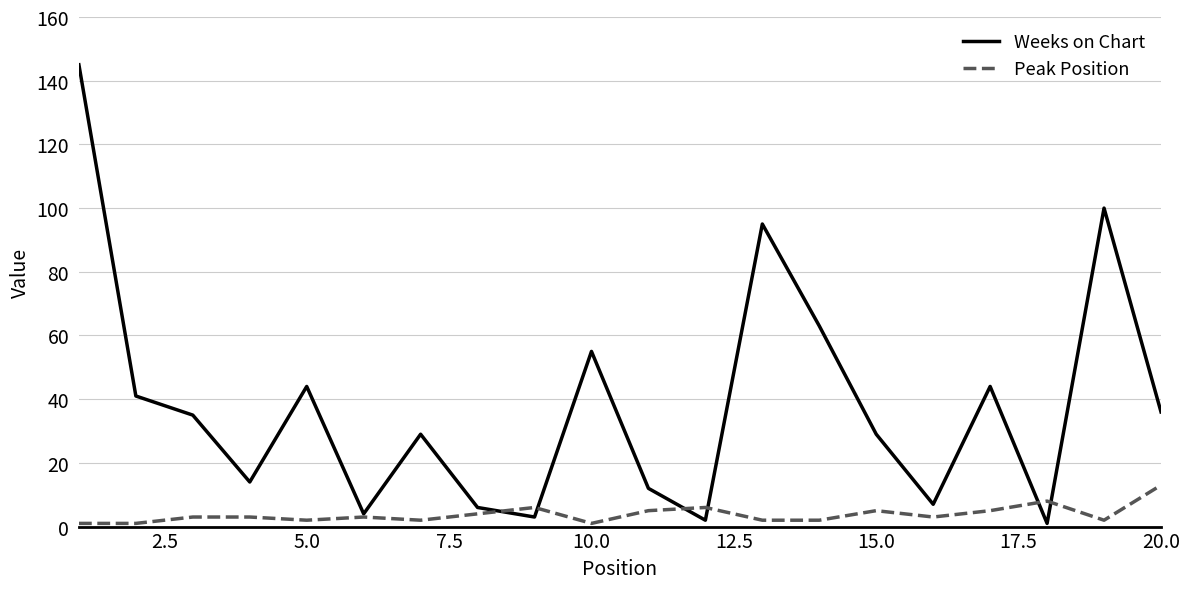

Which series has the widest spread of values?

Weeks on Chart